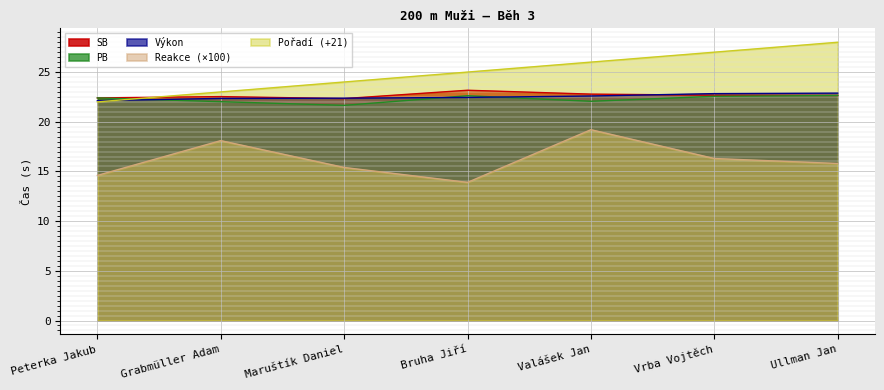

In PB, how many points are lower than both neighbors (excluding endpoints)?

2